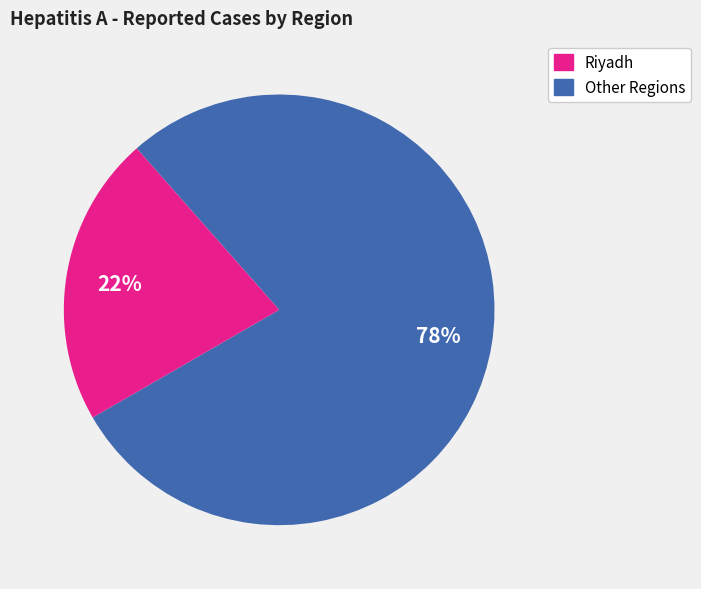

Is there a majority slice in this chart?

Yes